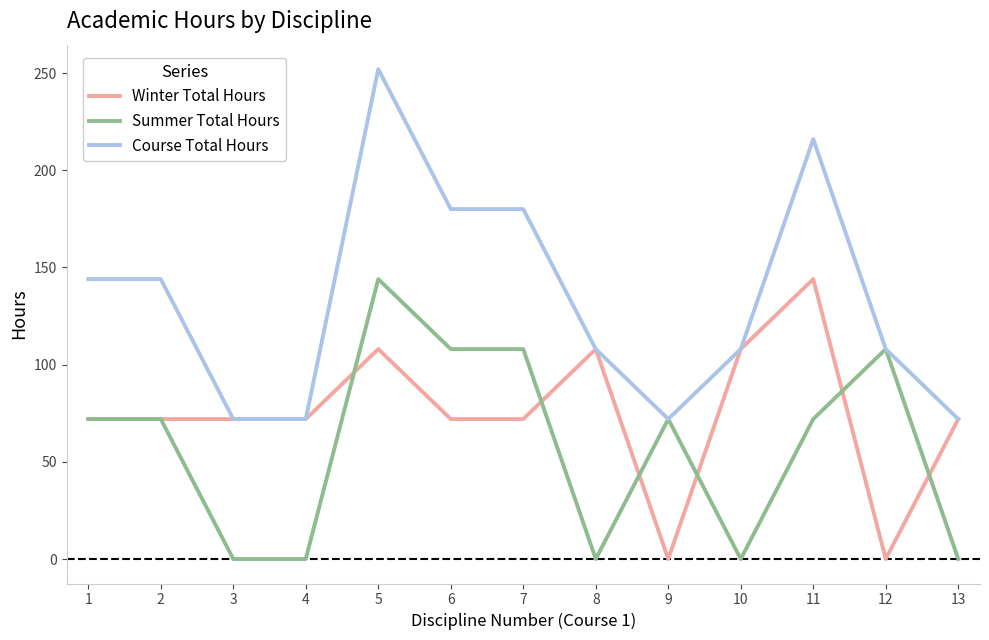

Count the Winter Total Hours values in the range 72 to 108.

10